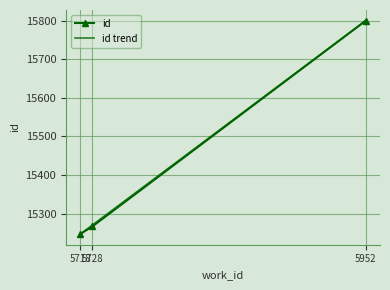

What is the minimum value shown in the chart?

15247.0